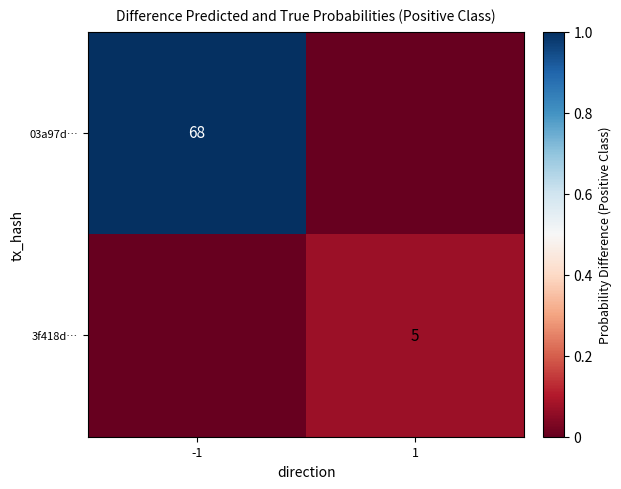

At which category does the chart reach its minimum across all series?

1